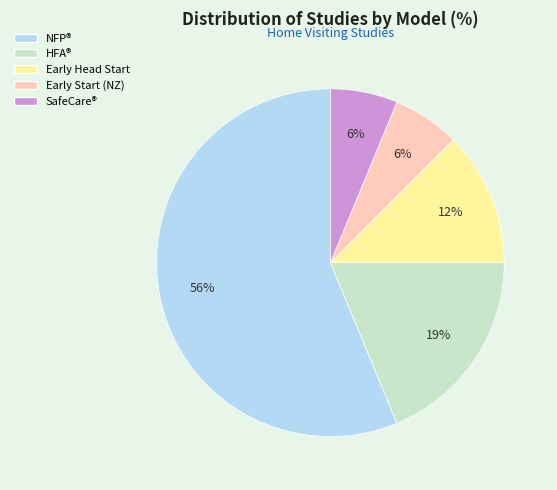

Which category accounts for the majority?

NFP®